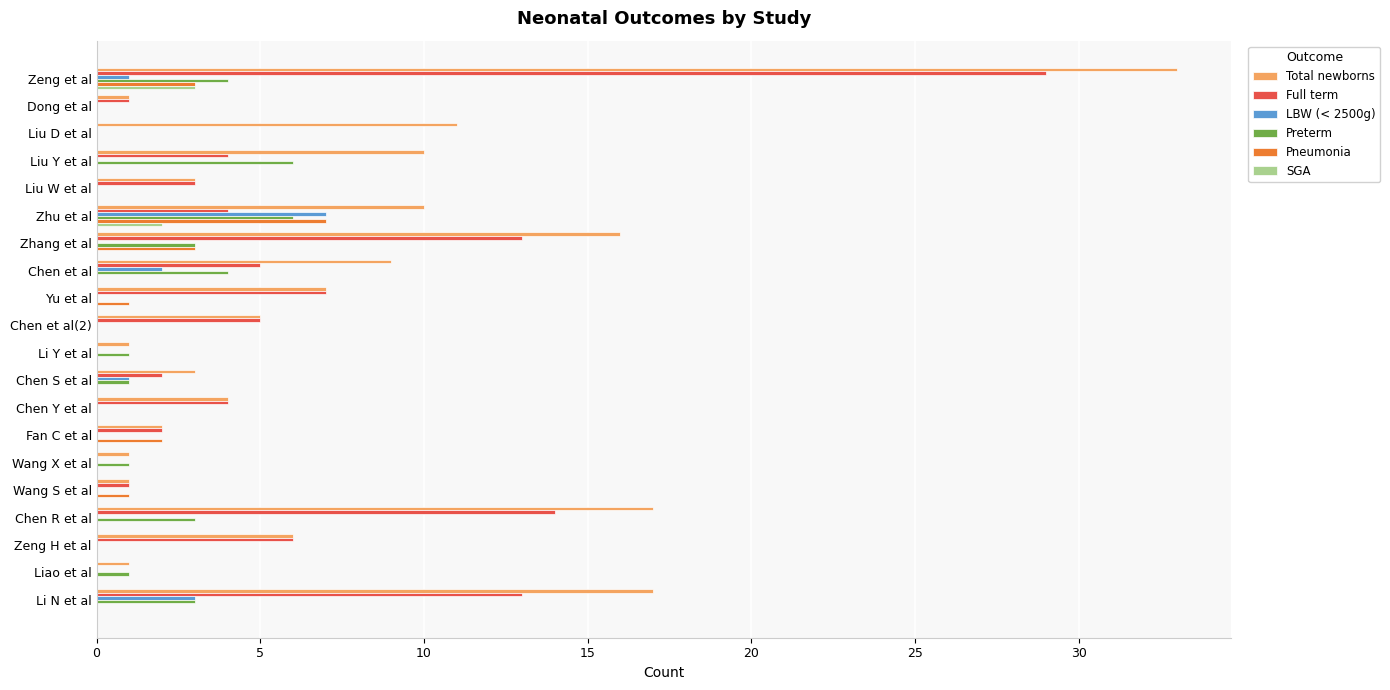

At which category is the sum across all series the highest?

Zeng et al